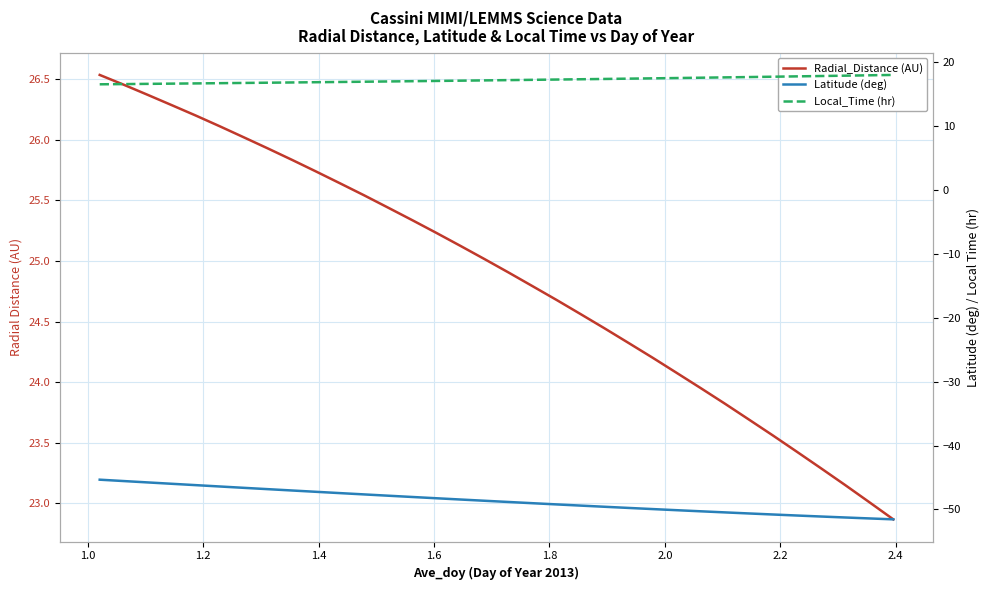

How many series are shown in this chart?

3